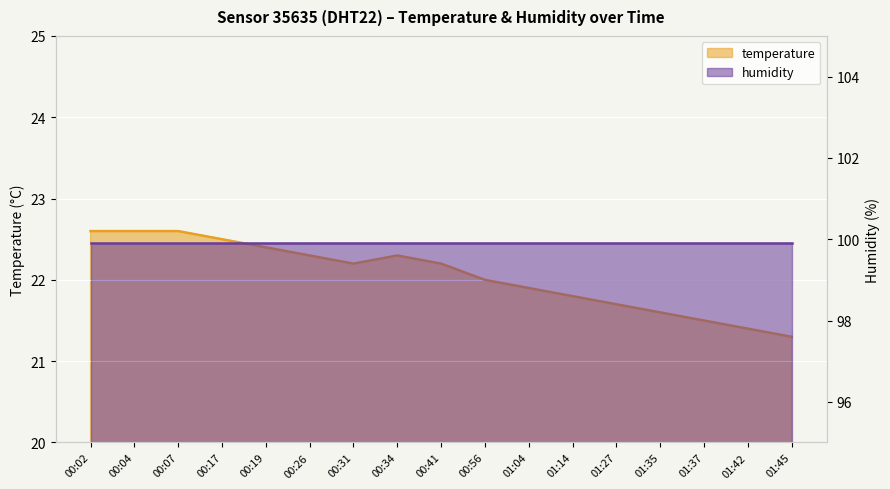

At which category does the data reach its first local valley?

00:31